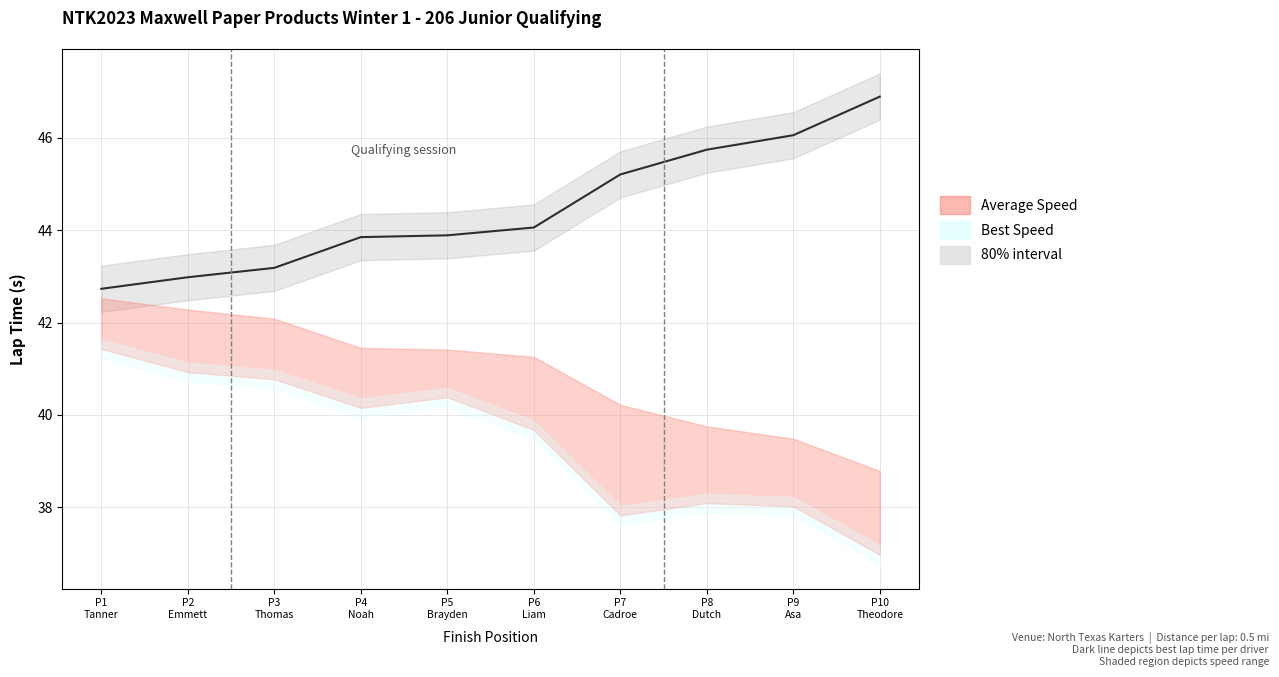

What is the maximum value shown in the chart?

46.9